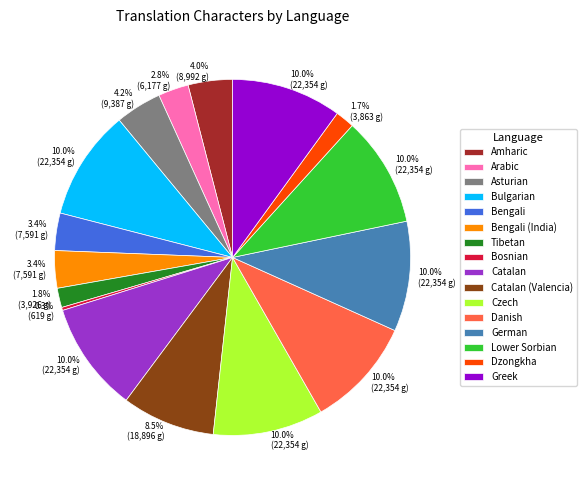

Does Dzongkha account for over 50% of the chart?

No